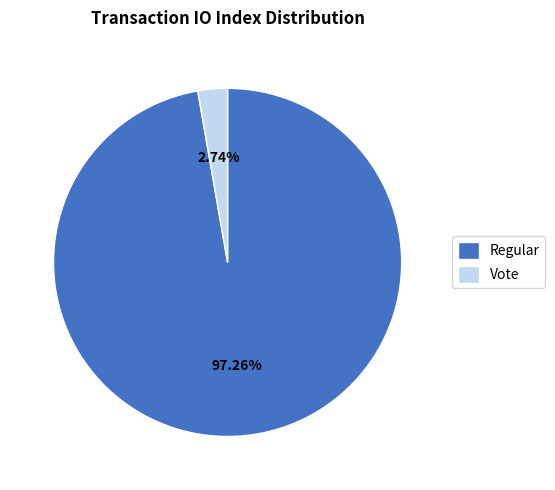

Approximately how many times larger is the value at Regular compared to Vote?

35.5